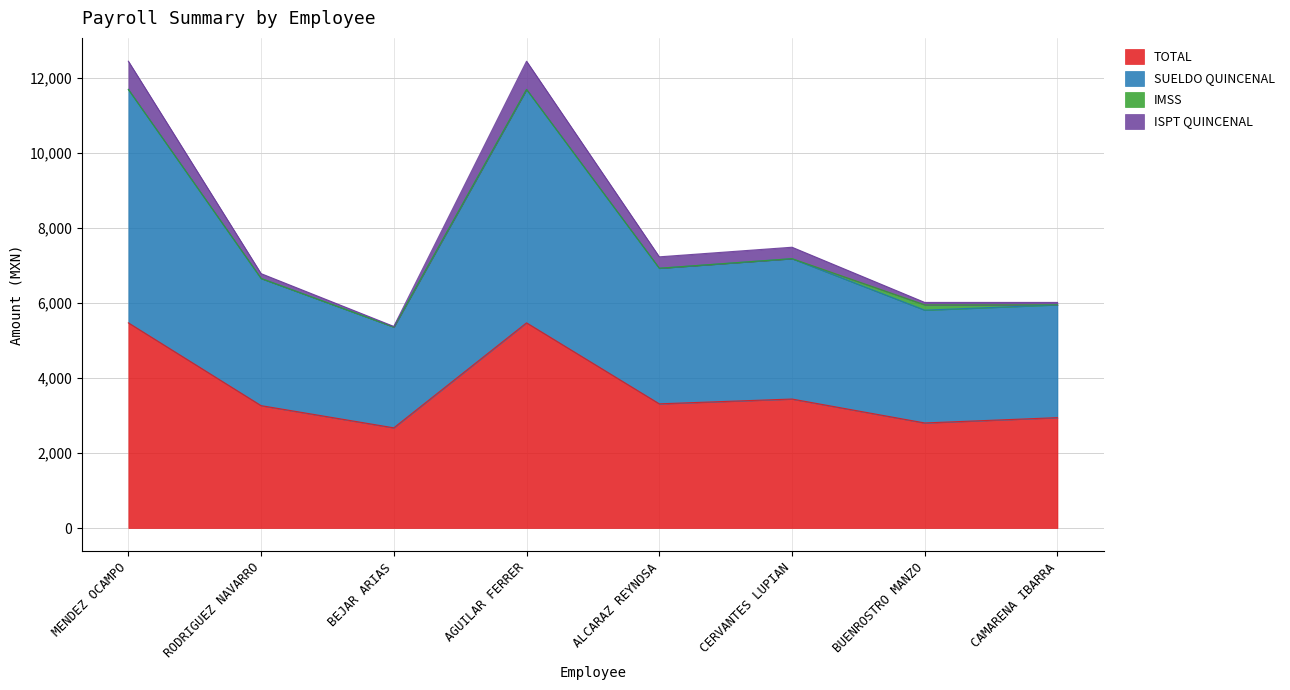

How many lines are shown in the chart?

4